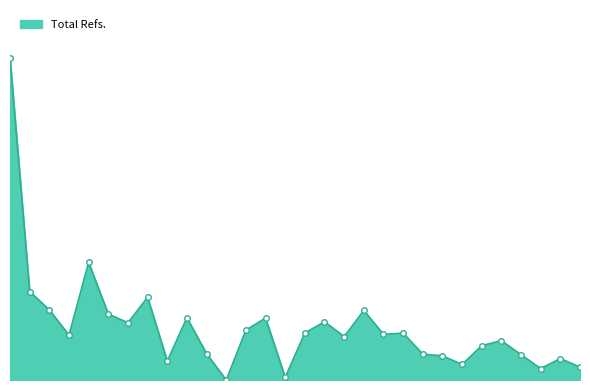

Where is the data nearest to the value 3765?

5